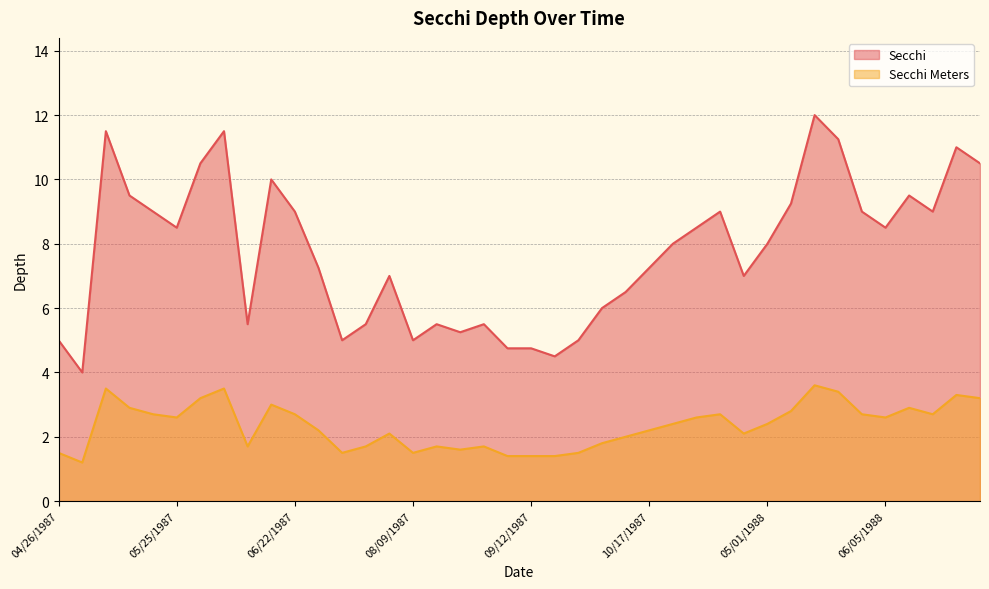

What is the highest value of the Secchi series?

12.0